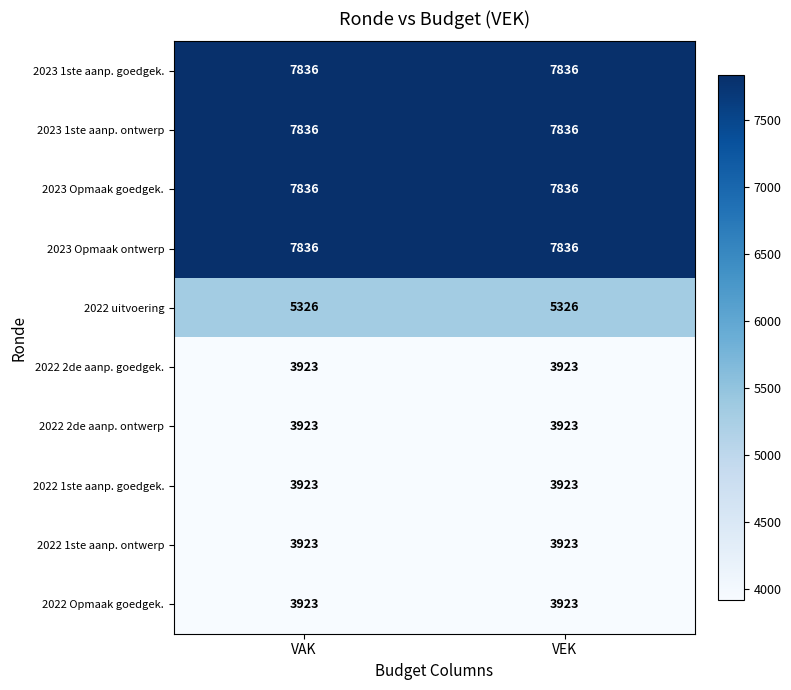

What is the difference between the highest and lowest values at VEK?

3913